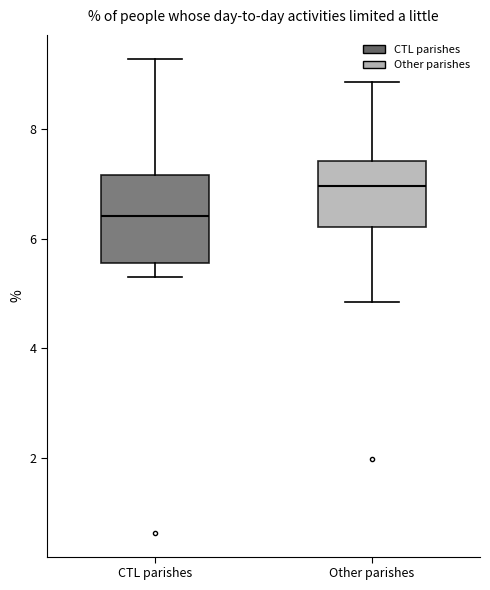

Where is the upper edge of the box for Other parishes on the y-axis? The values are not printed on the chart, so give them approximately, as read against the axis.

7.4